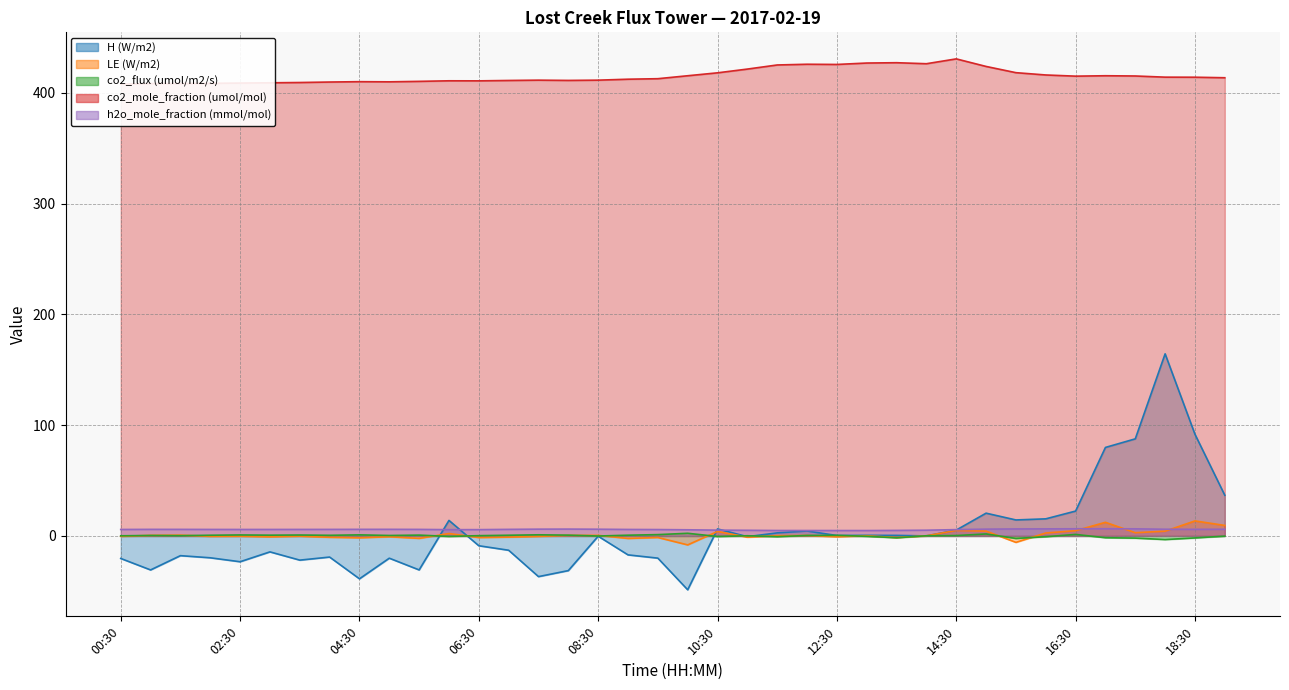

At how many categories does at least one series exceed 262?

38